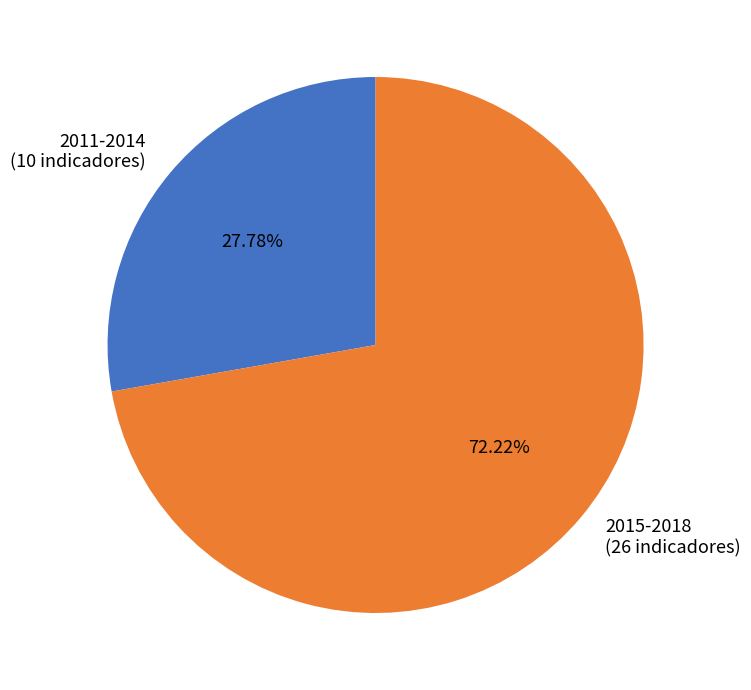

Which slice is the smallest?

2011-2014 (10 indicadores)